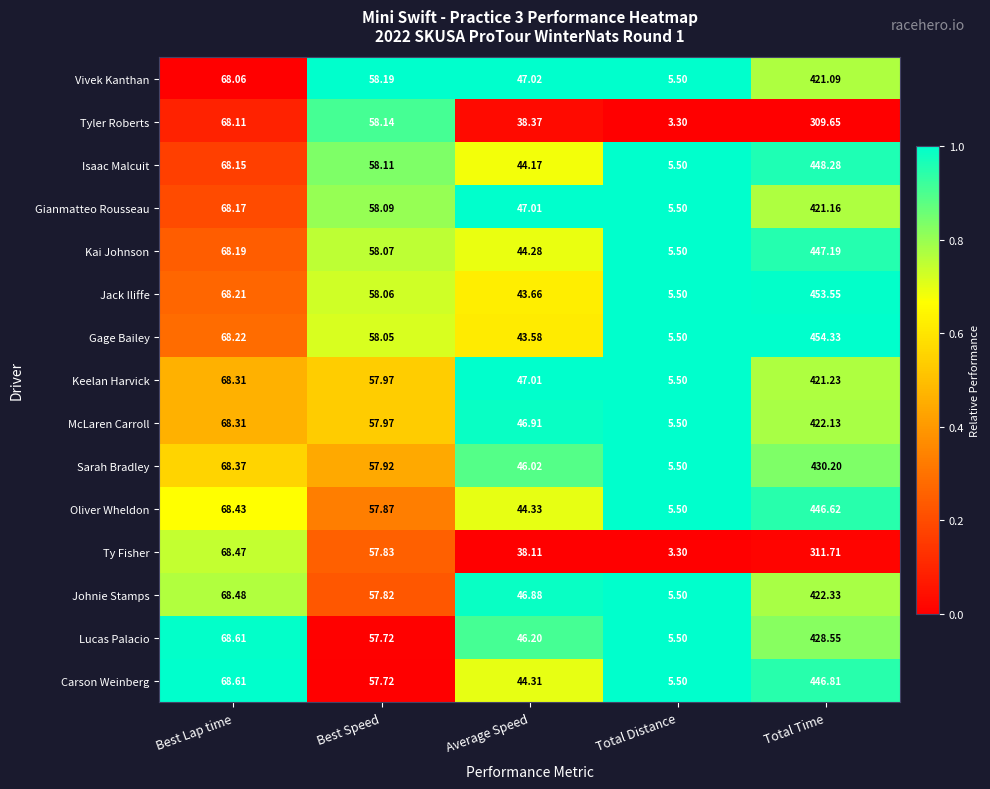

Which category has the highest value across all series?

Total Time